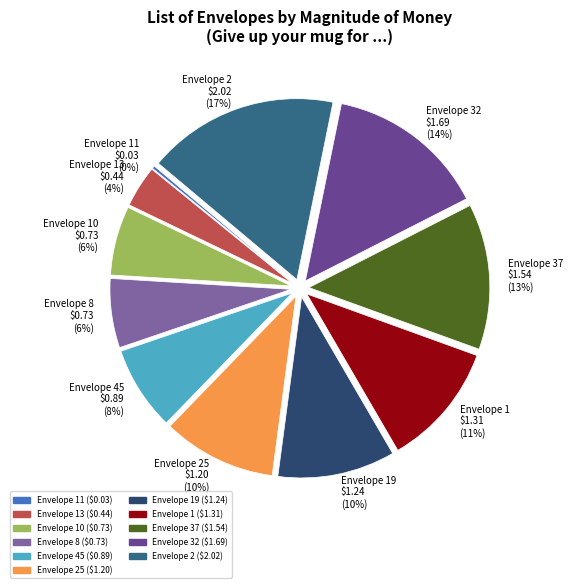

To the nearest percent, what is the average slice percentage?

9%